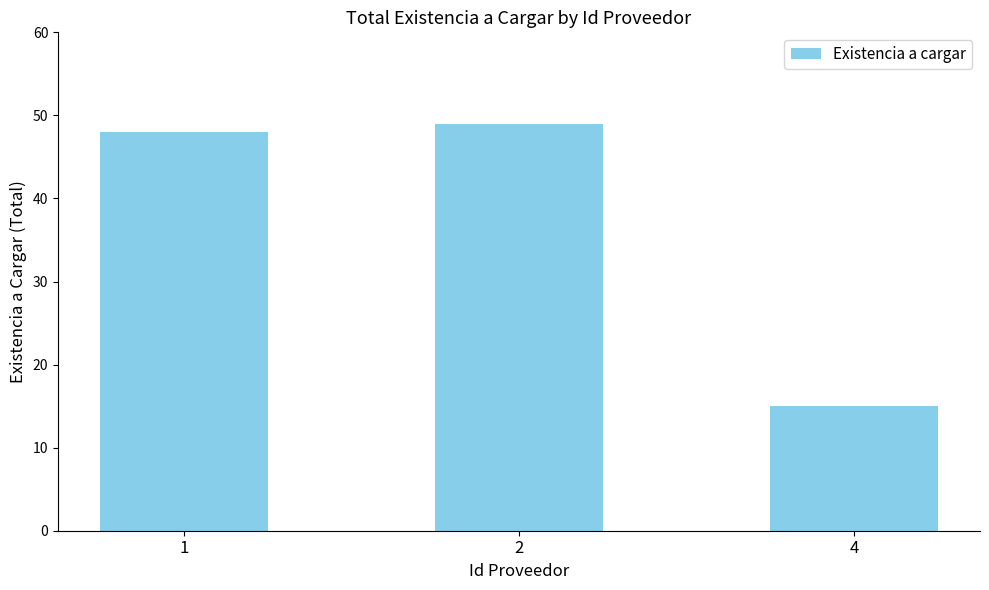

How many distinct data groups are displayed?

1